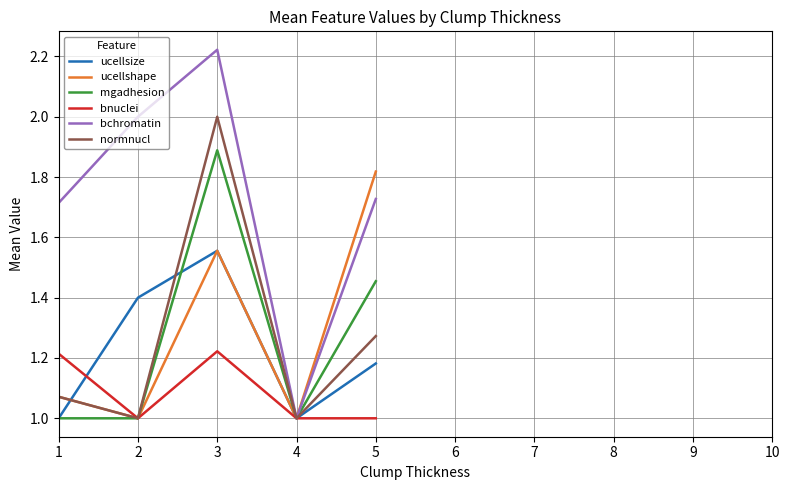

Which series has the largest range (max minus min)?

bchromatin